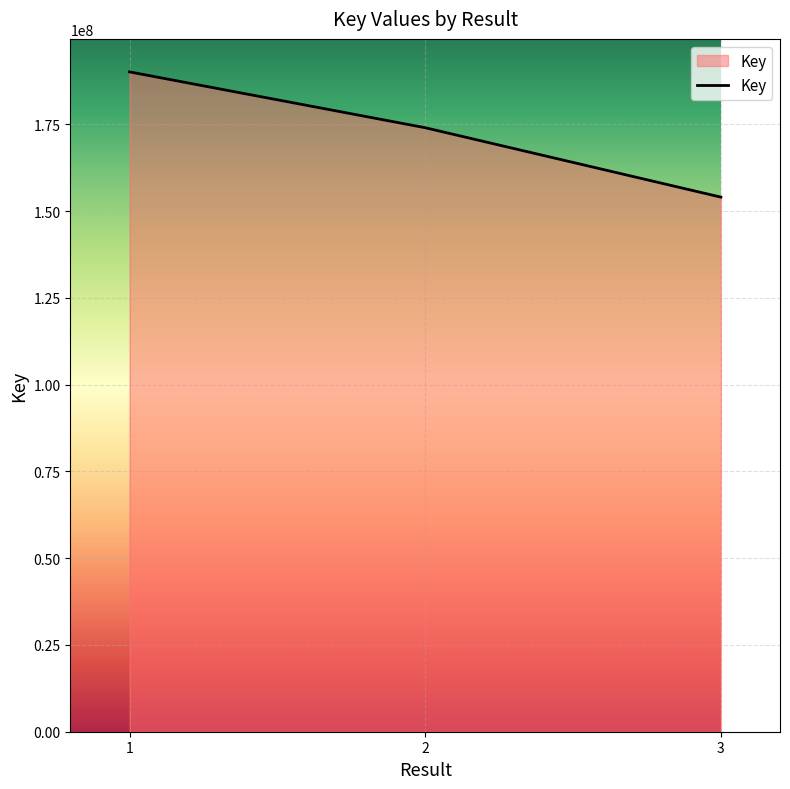

List the labels in order of value, smallest first.

3, 2, 1